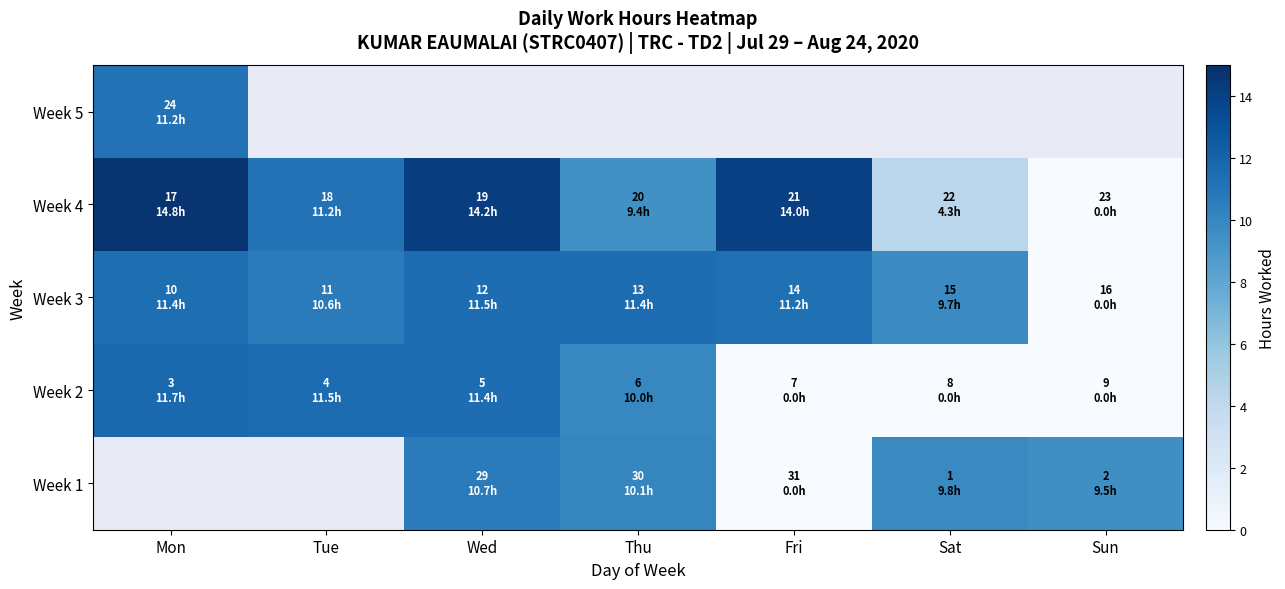

Where is Week 5 nearest to the value 11?

Mon